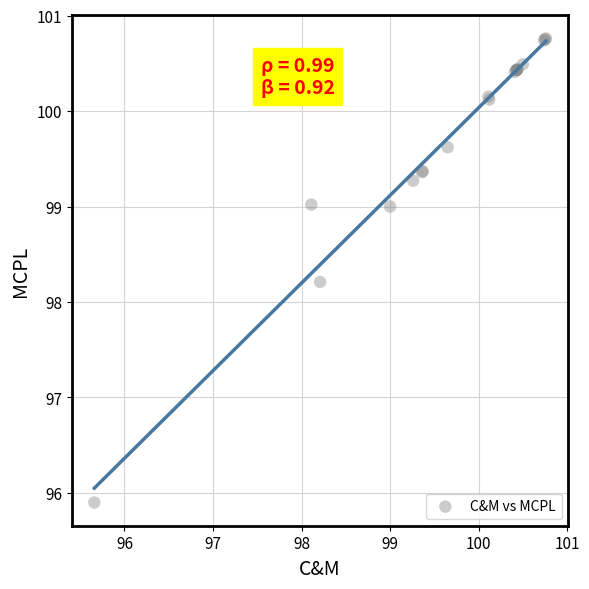

What Y value in the scatter plot is closest to 98?

98.2